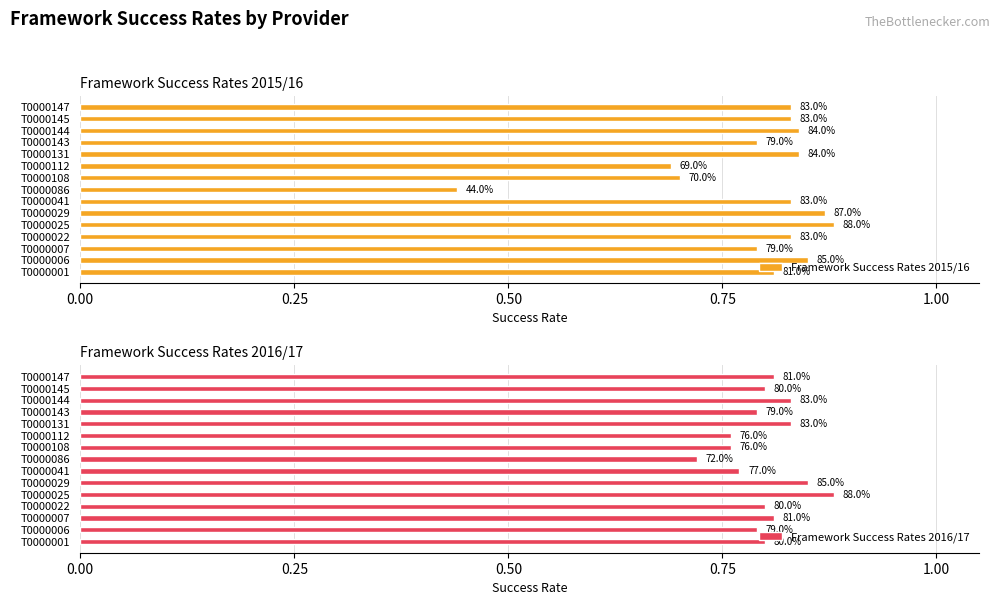

How many bars are there in total?

30